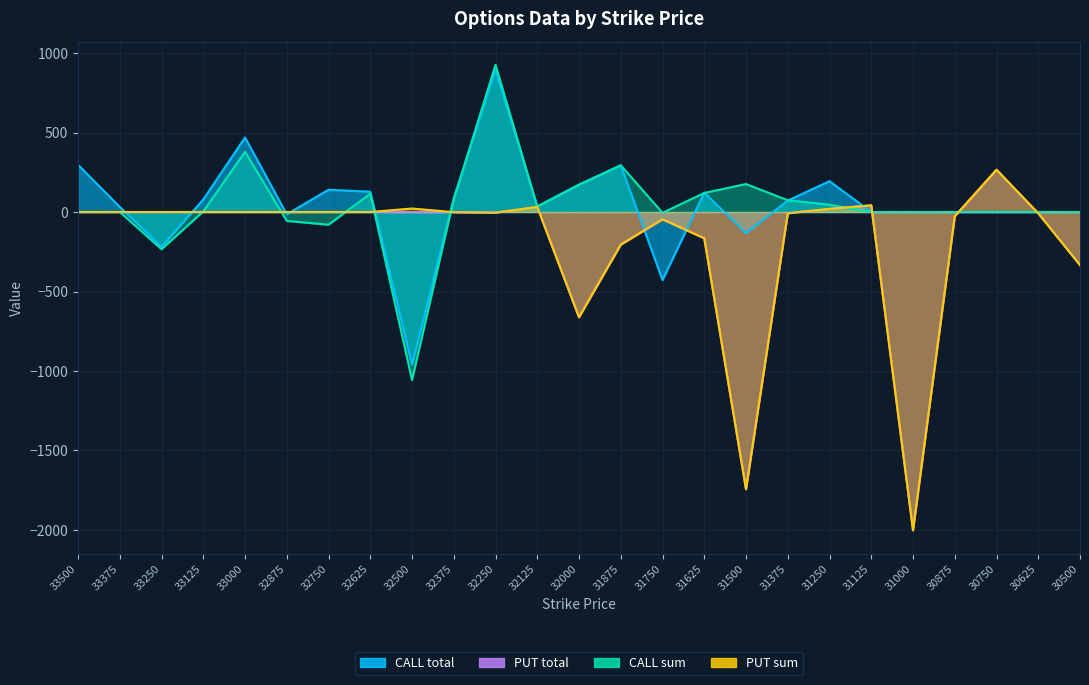

What value does the PUT sum series have at 31375?

-8